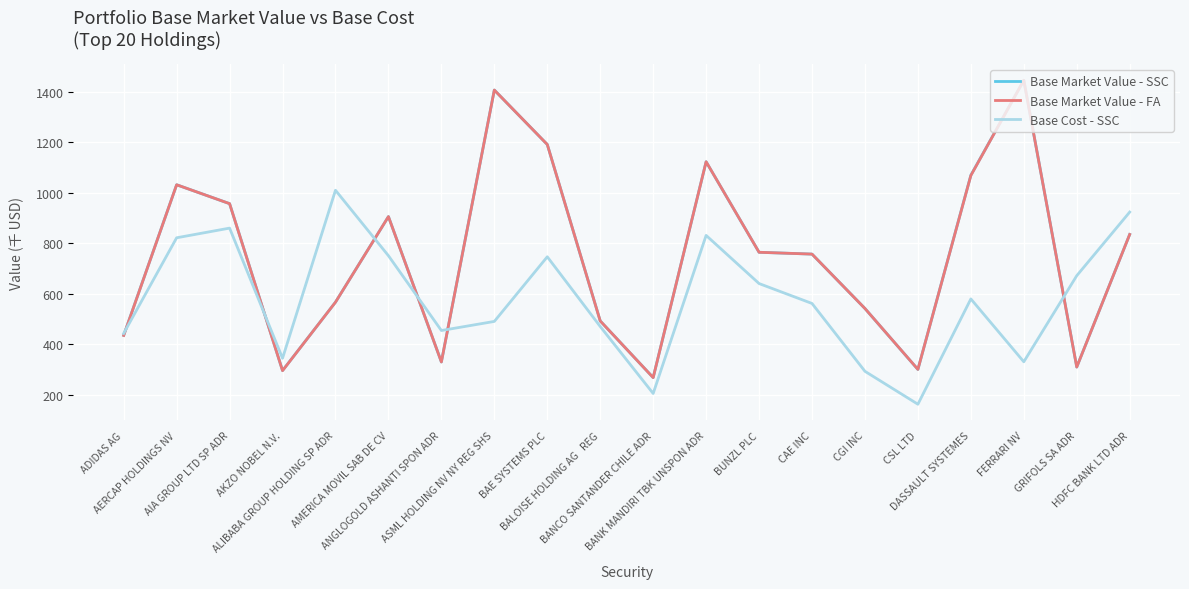

What is the highest value of the Base Market Value - SSC series?

1445.7